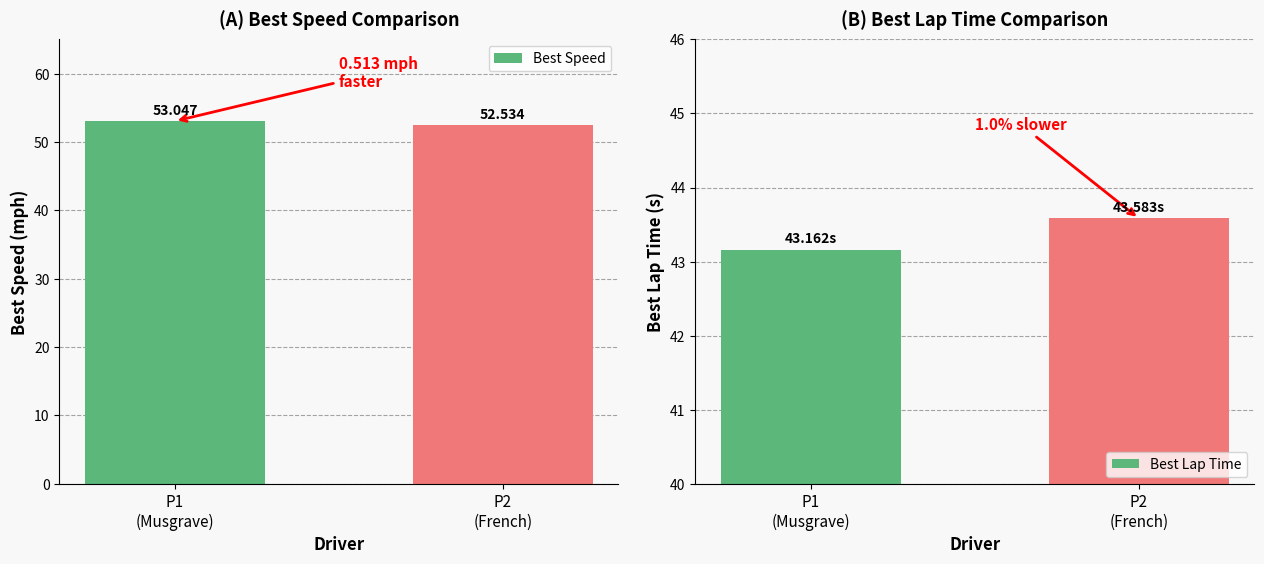

What is the total value across all series at P2
(French)?

96.1